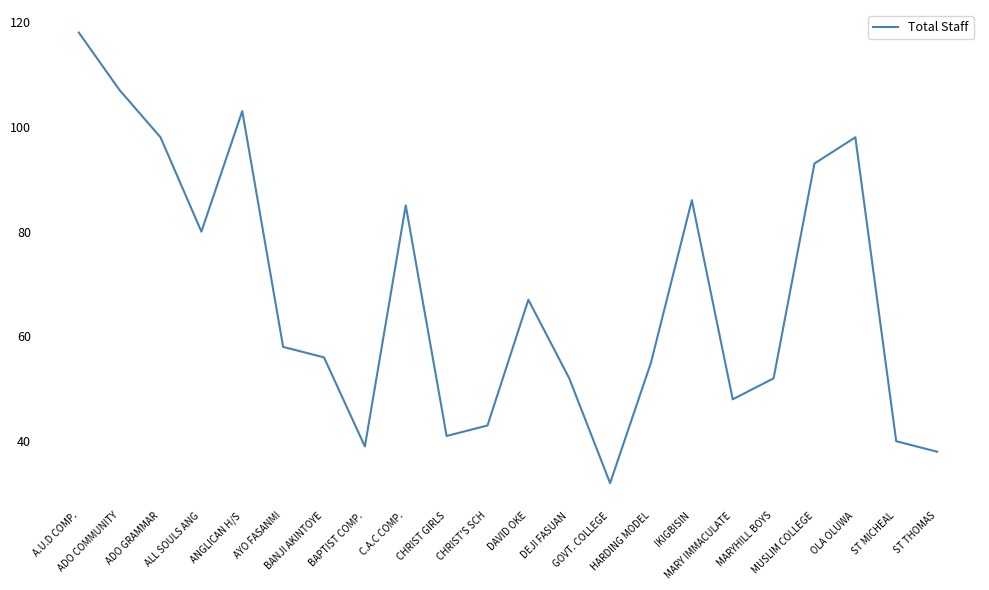

True or false: there are more than 1 points higher than both neighbors.

True